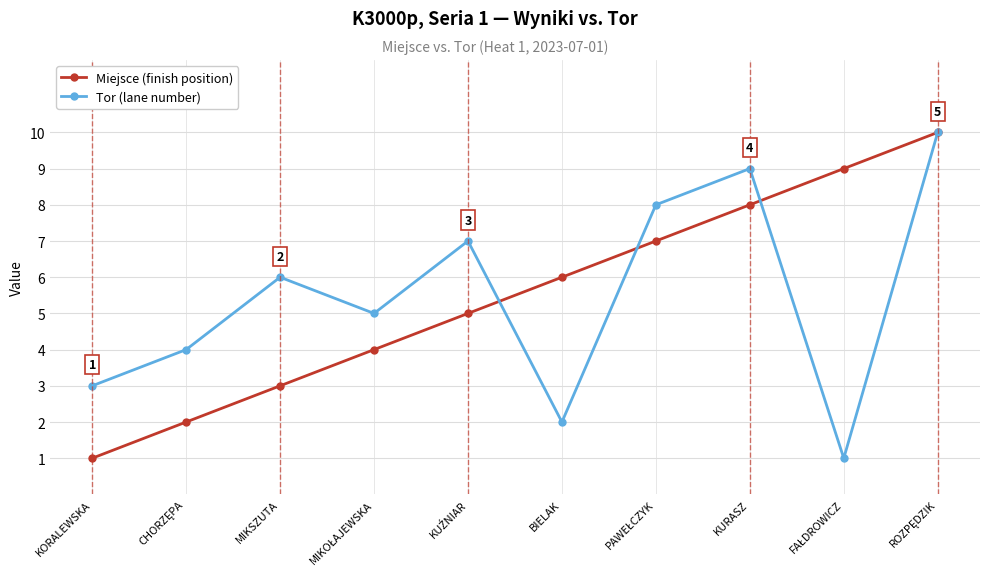

What are all the series names shown in the legend?

Miejsce (finish position), Tor (lane number)